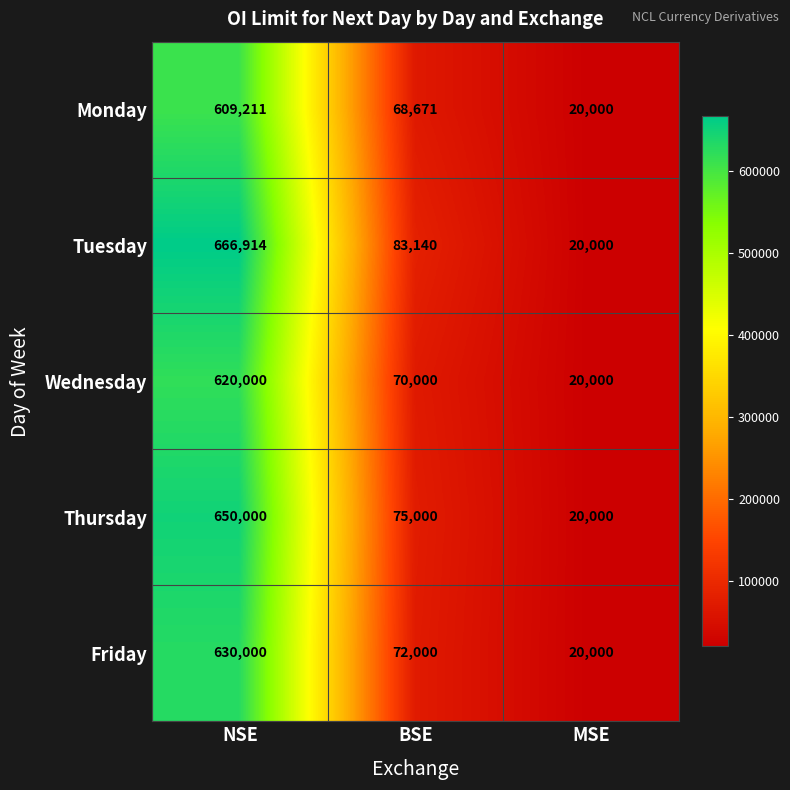

Between NSE and MSE, which series saw the biggest shift?

Tuesday